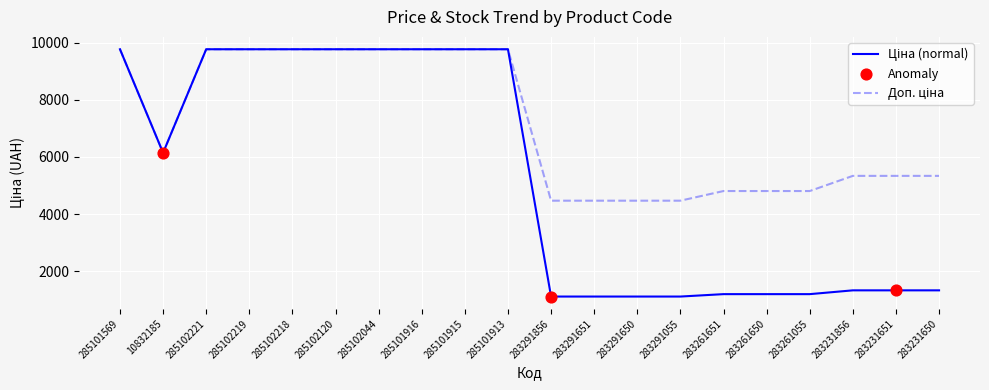

What is the total value across all series at 285101569?

19528.8